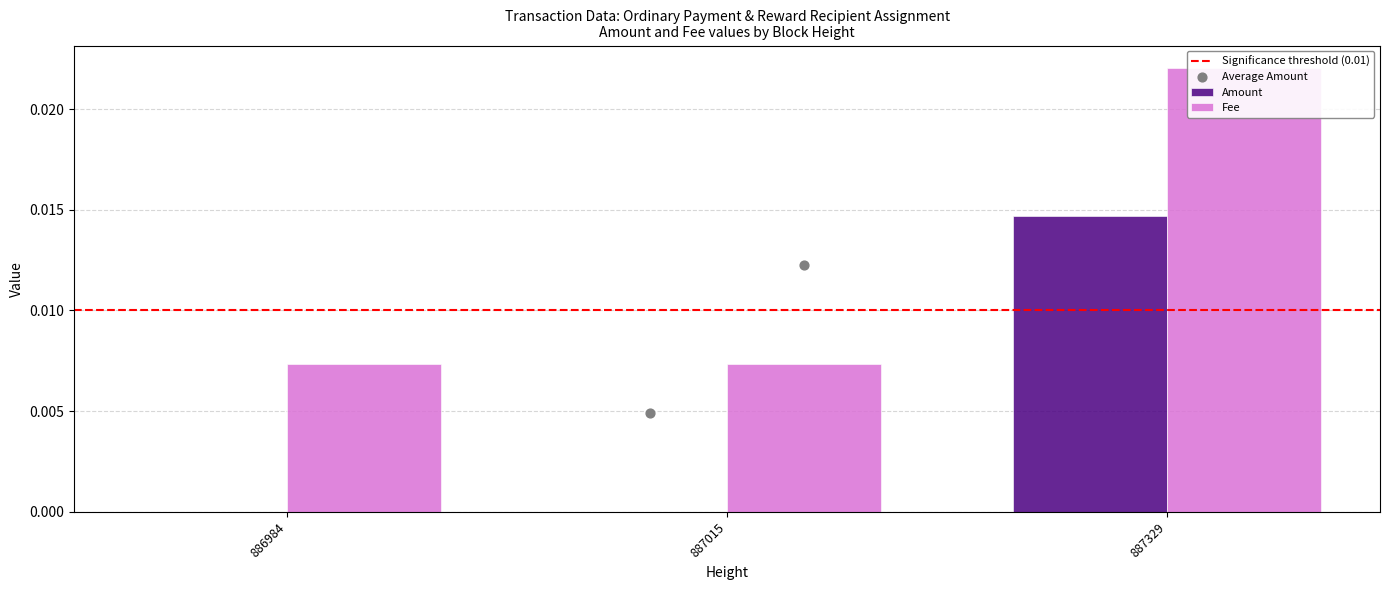

Is the value of Fee at 887329 greater than the value of Amount at 886984?

Yes